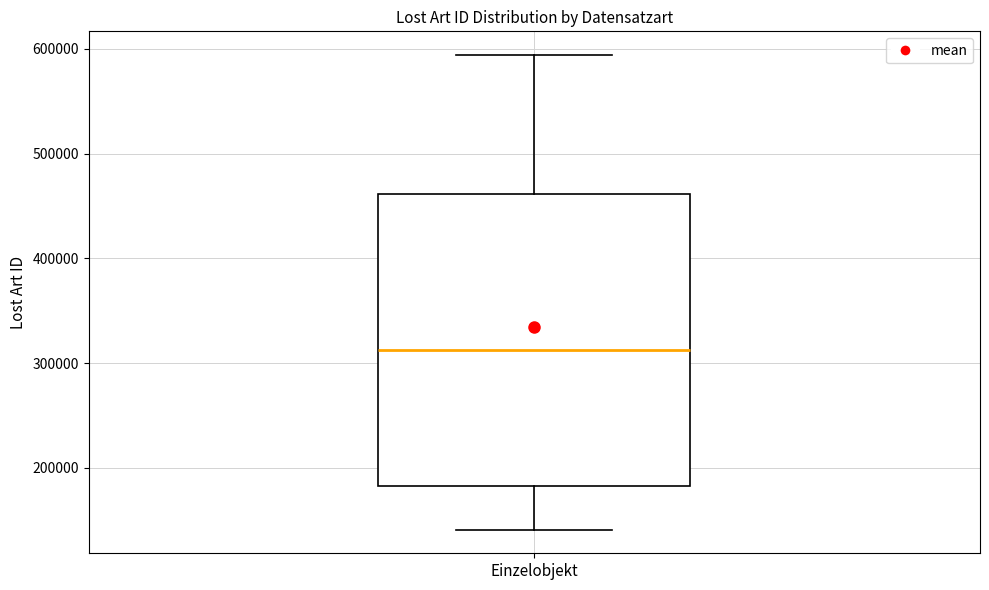

Read this box plot against the y-axis: the position of the median line, the range covered by the box, and the ends of both whiskers. The values are not printed on the chart, so give them approximately, as read against the axis.

median 310000, box 180000 to 460000, whiskers 140000 to 590000